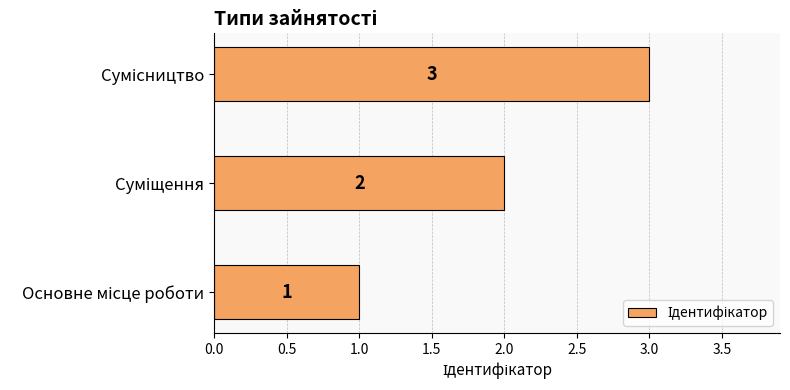

How many values are between 1 and 3?

3